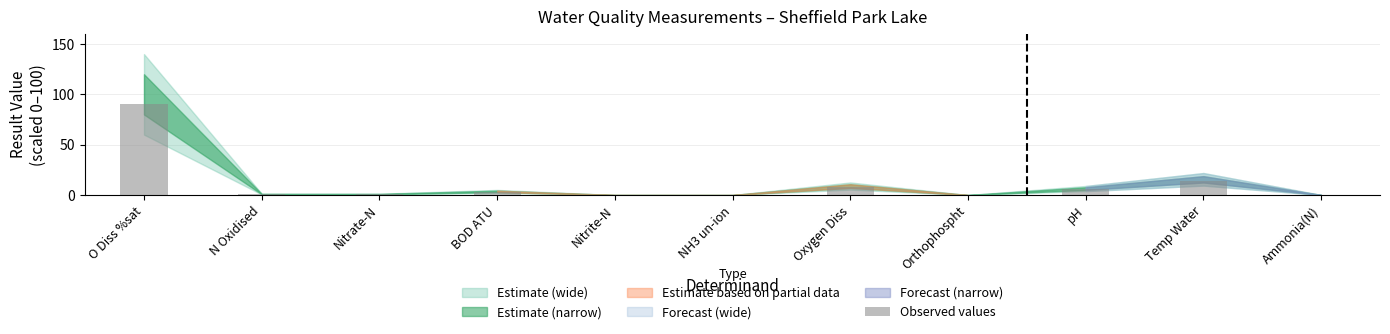

What is the change in value from O Diss %sat to N Oxidised?

-89.1